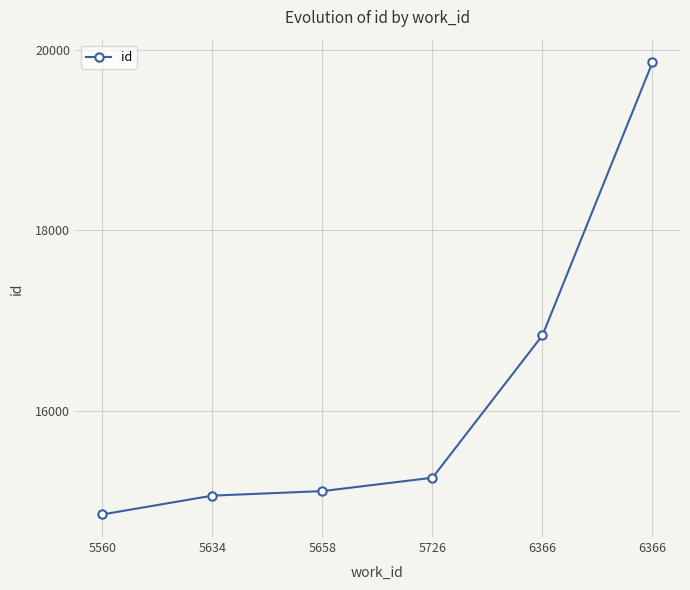

List the labels in order of value, smallest first.

5560, 5634, 5658, 5726, 6366, 6366